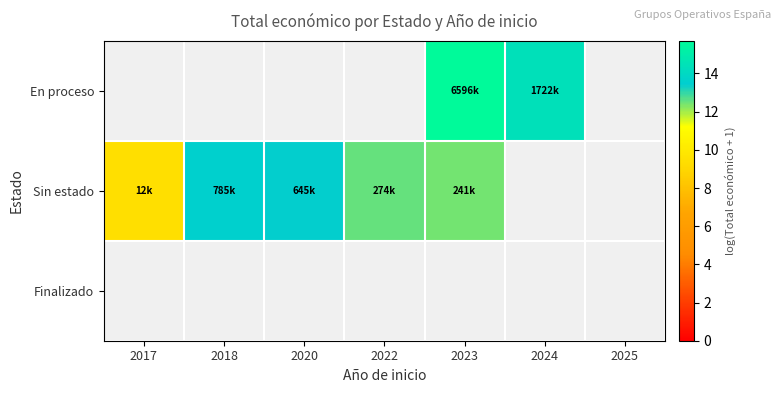

List the labels in order of Finalizado value, largest first.

2017, 2018, 2020, 2022, 2023, 2024, 2025